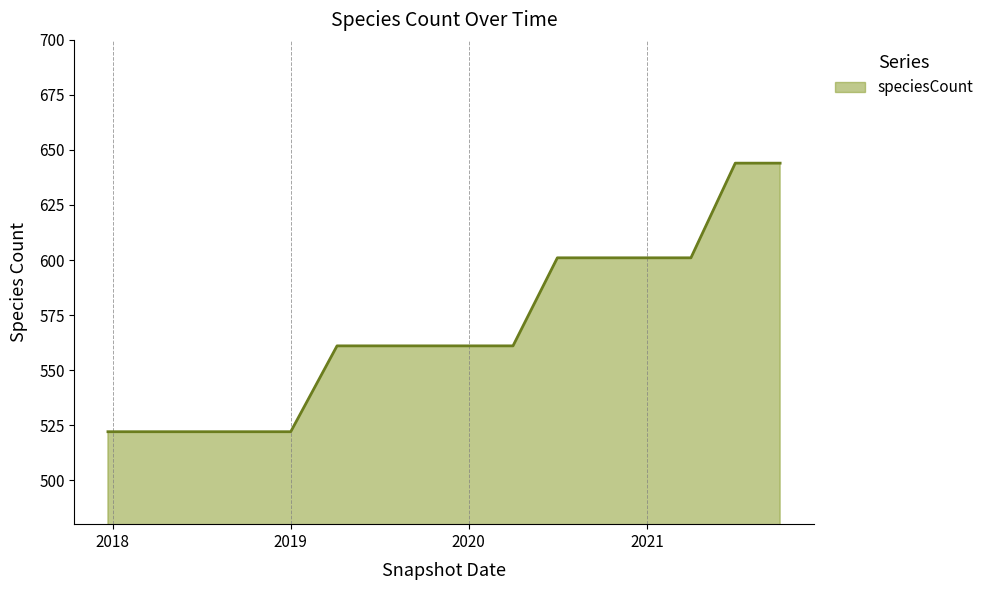

What is the greatest value displayed?

644